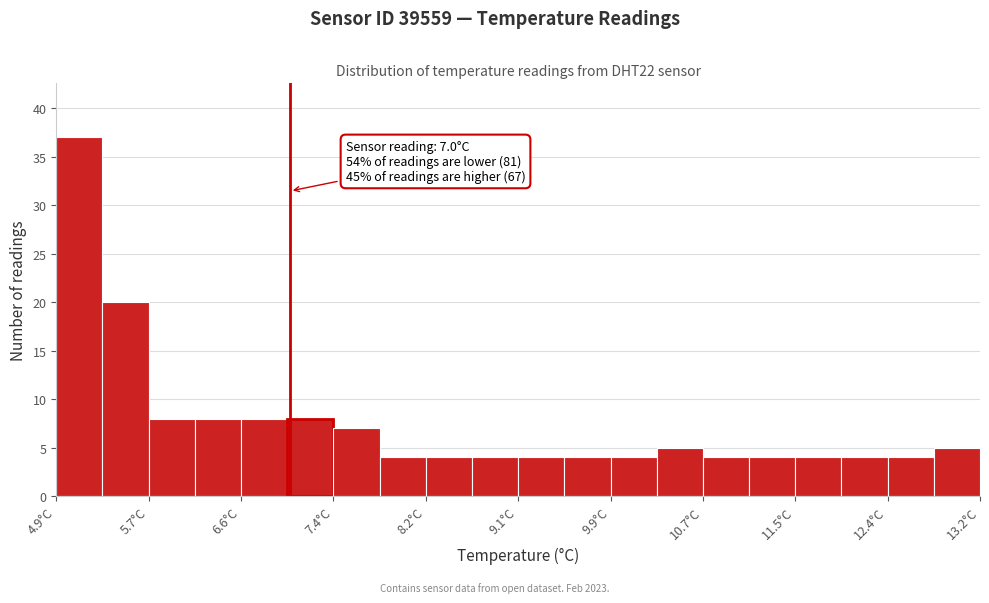

Which range on the x-axis has the tallest bar?

4.9 to 5.3